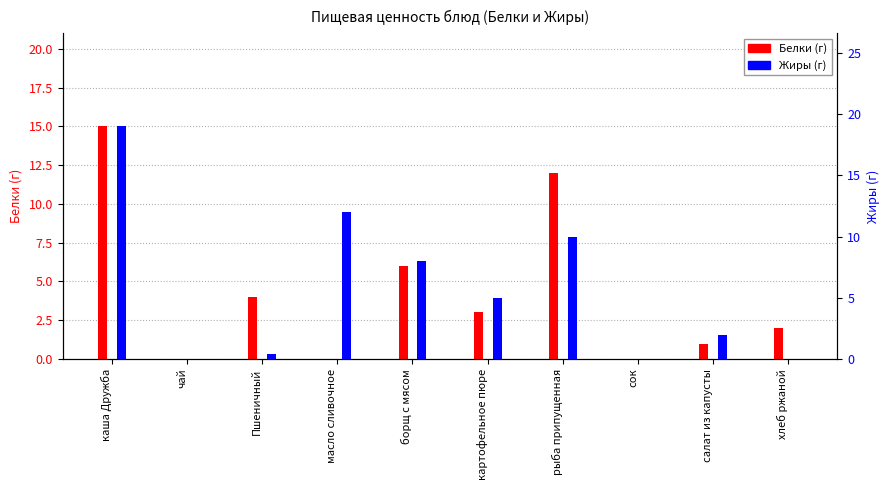

What is the highest value of the Жиры series?

19.0